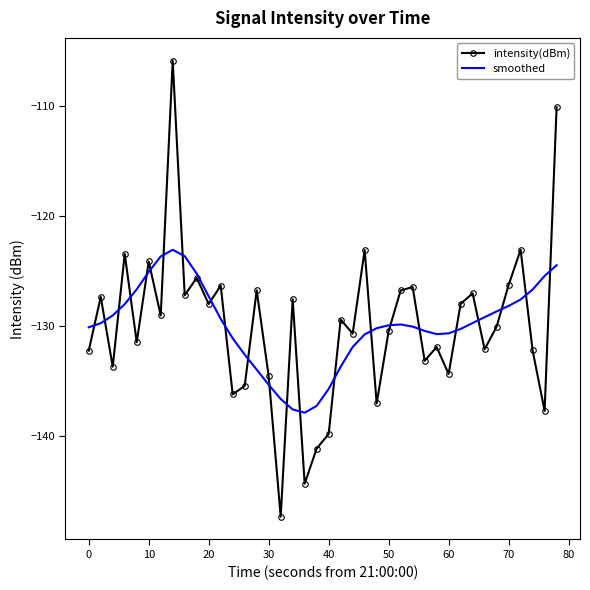

Which series has the largest range (max minus min)?

intensity(dBm)